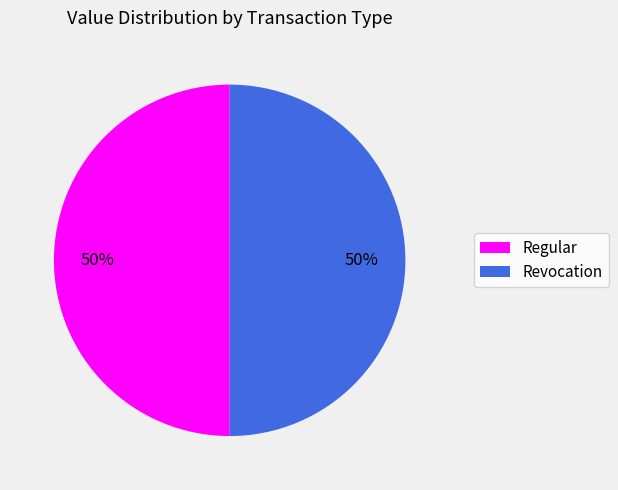

To the nearest percent, what percentage of the pie is Regular?

50%